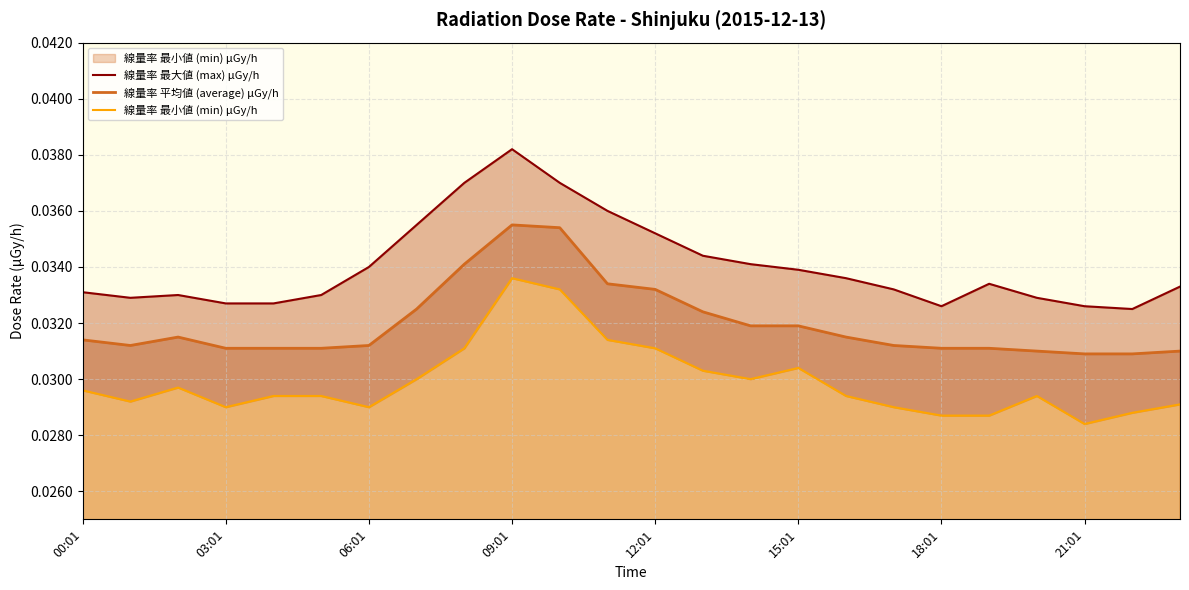

True or false: 線量率 平均値 (average) μGy/h and 線量率 最小値 (min) μGy/h intersect in this chart.

False